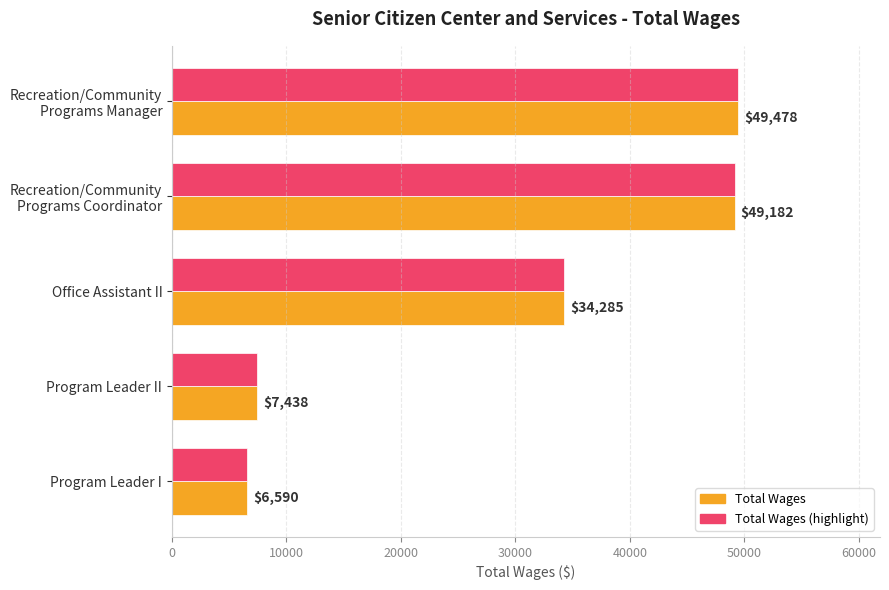

List the labels in order of Total Wages (highlight) value, smallest first.

Program Leader I, Program Leader II, Office Assistant II, Recreation/Community
Programs Coordinator, Recreation/Community
Programs Manager